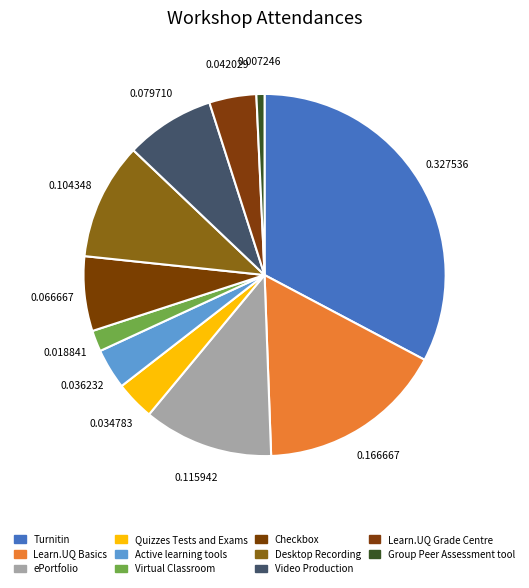

Which has a higher value, Checkbox or Desktop Recording?

Desktop Recording